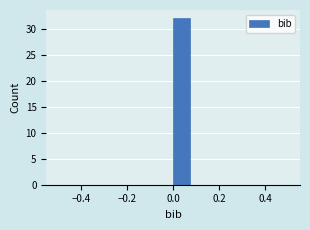

Around what value on the x-axis is the tallest bar? Give the approximate position of its centre, as read against the axis.

0.04